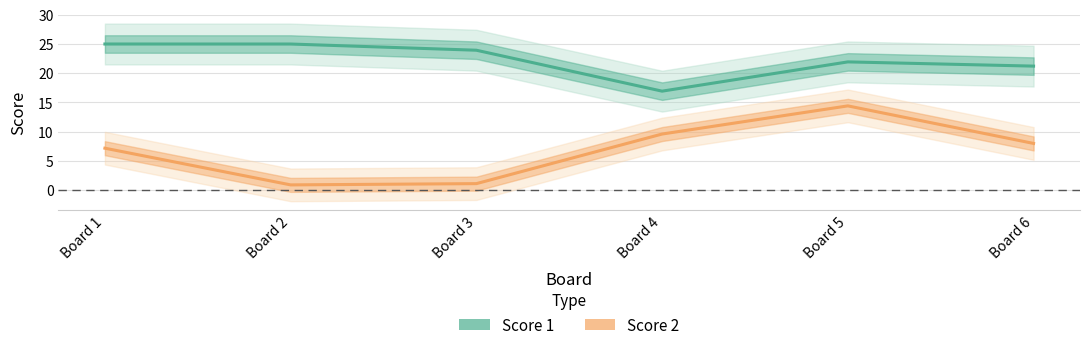

What is the value of the Score 2 point at the 3rd from the left?

1.1